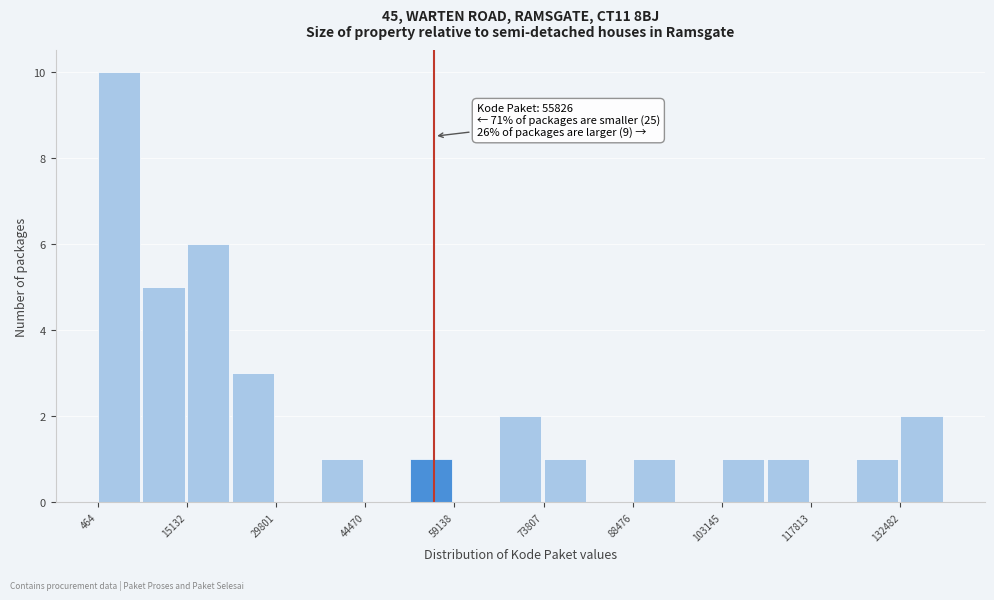

Around what value on the x-axis is the tallest bar? Give the approximate position of its centre, as read against the axis.

4000